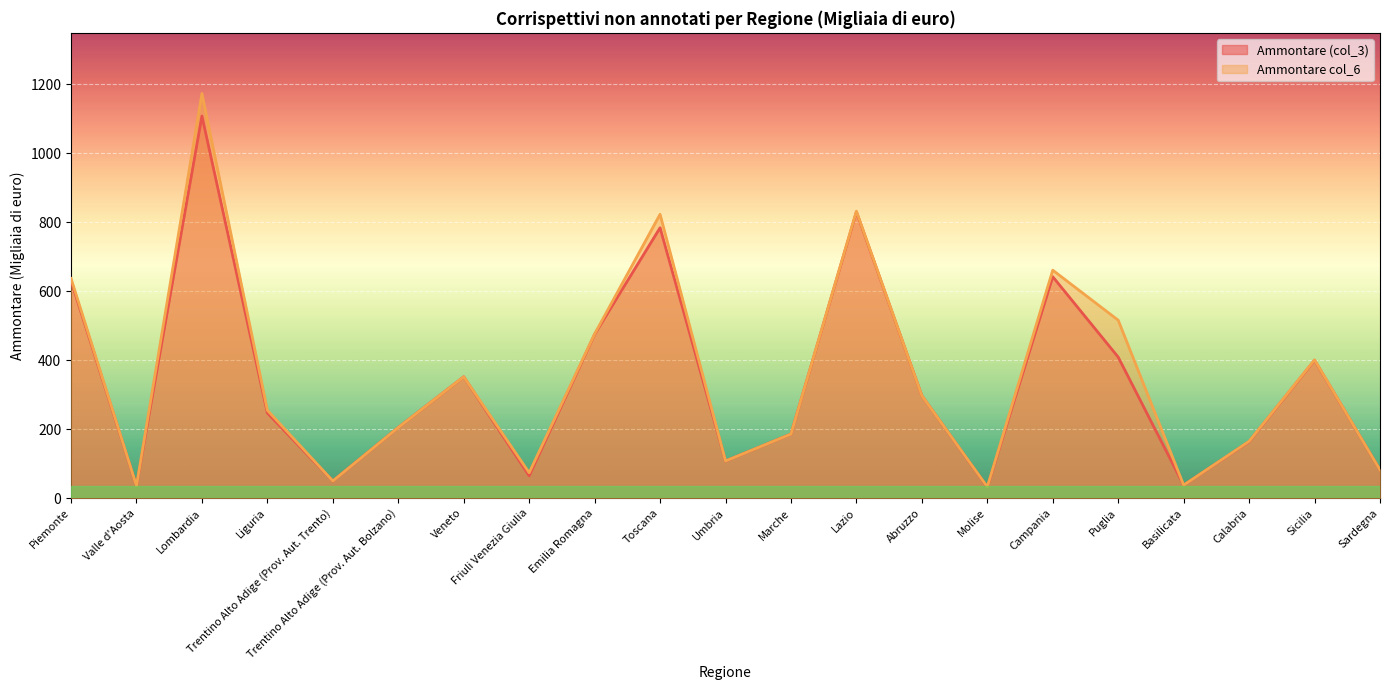

True or false: Ammontare col_6 and Ammontare (col_3) intersect in this chart.

False